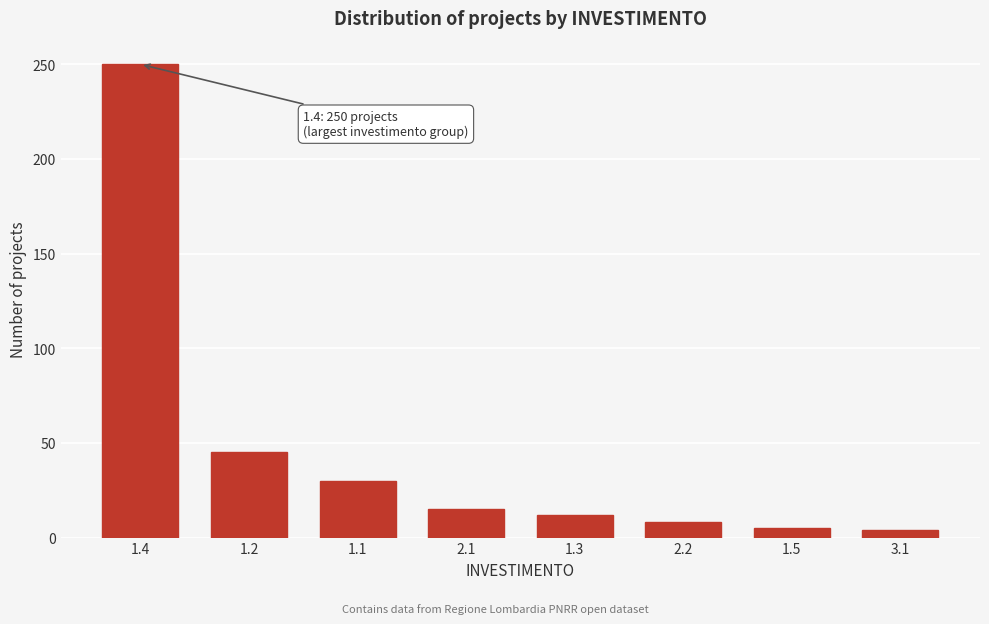

What position from the right is 1.1?

6